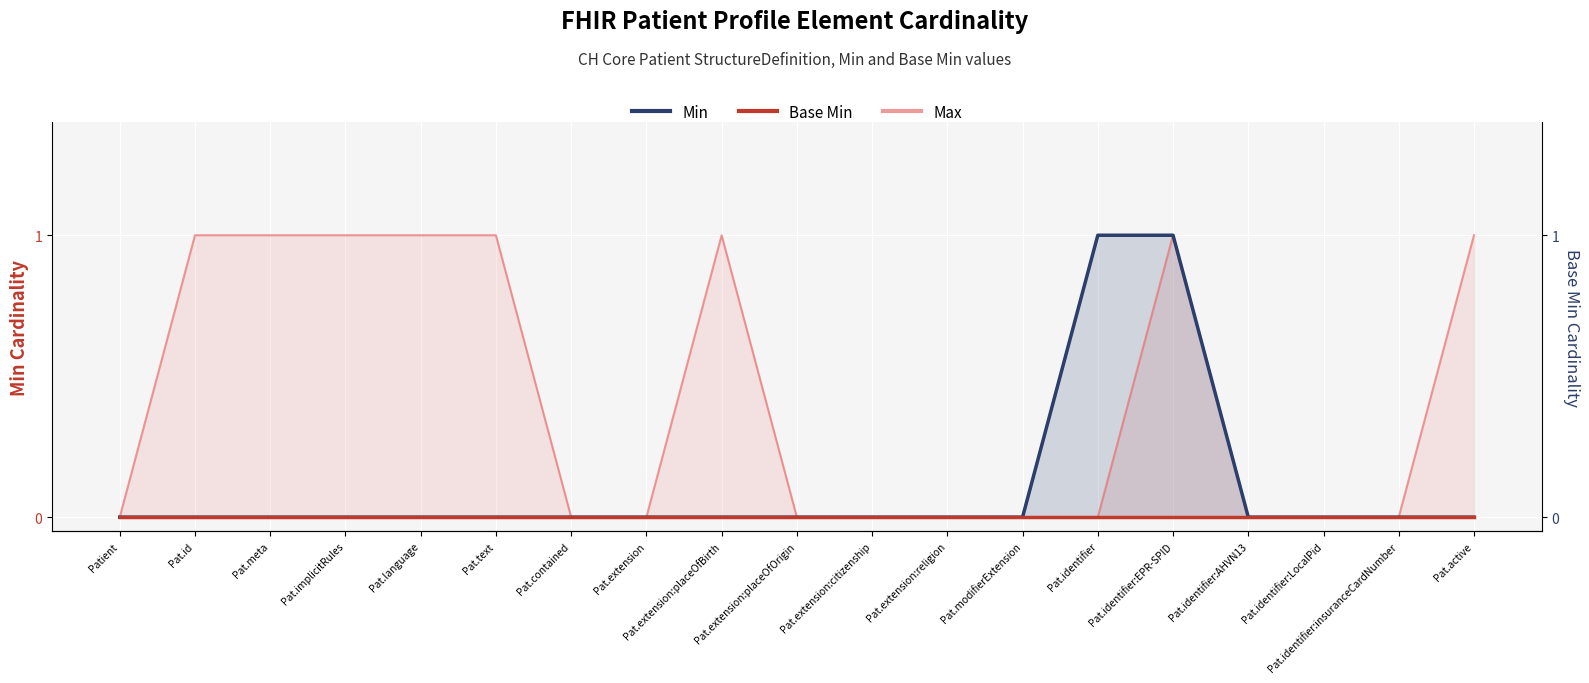

Reading right to left, list all the values displayed in this chart.

Min: 0	0	0	0	1	1	0	0	0	0	0	0	0	0	0	0	0	0	0
Base Min: 0	0	0	0	0	0	0	0	0	0	0	0	0	0	0	0	0	0	0
Max: 1	0	0	0	1	0	0	0	0	0	1	0	0	1	1	1	1	1	0